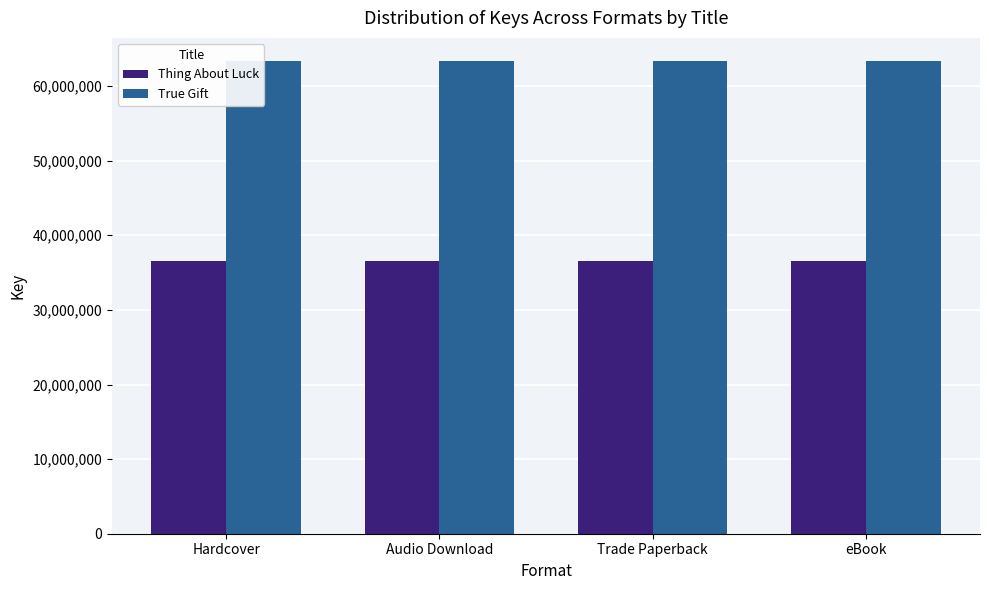

The Thing About Luck series shows 62935879 at eBook. True or false?

False